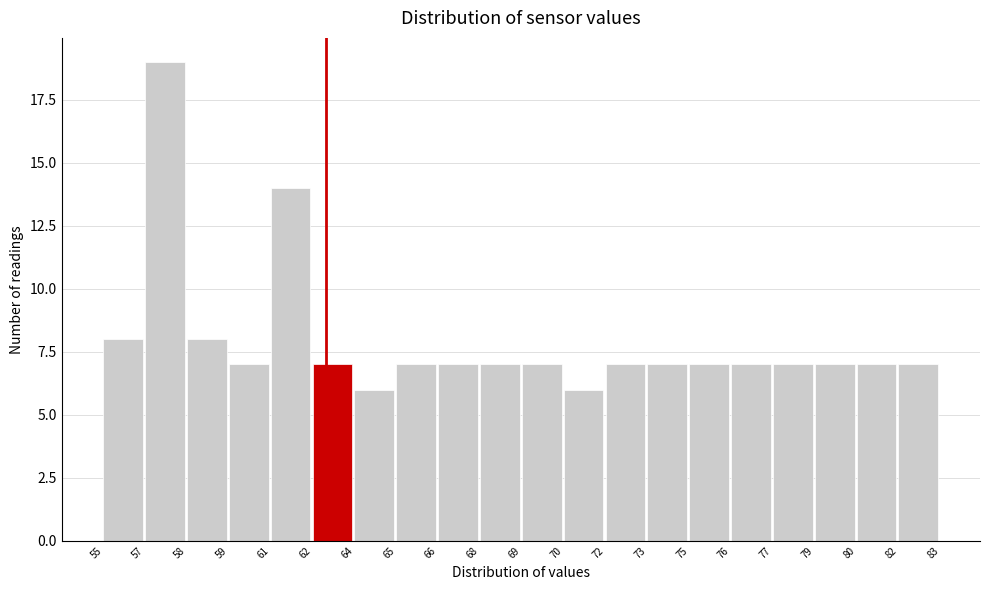

Reading left to right, what are all the values shown in this chart?

55=8	57=19	58=8	59=7	61=14	62=7	64=6	65=7	66=7	68=7	69=7	70=6	72=7	73=7	75=7	76=7	77=7	79=7	80=7	82=7